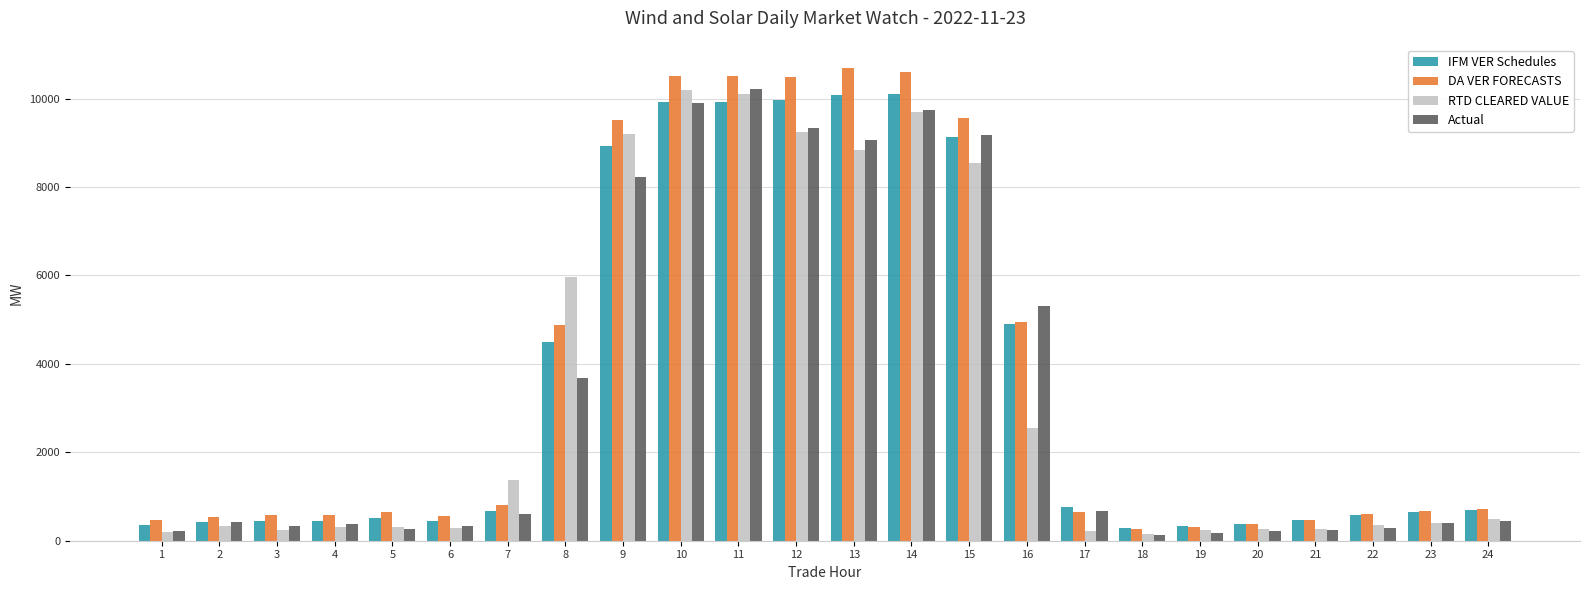

Which series has the largest total across all categories?

DA VER FORECASTS